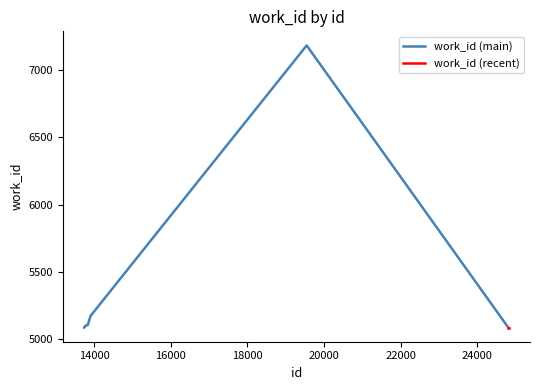

Rank the categories by value from highest to lowest.

19549, 13908, 13793, 13796, 13833, 13740, 13741, 24814, 24816, 24825